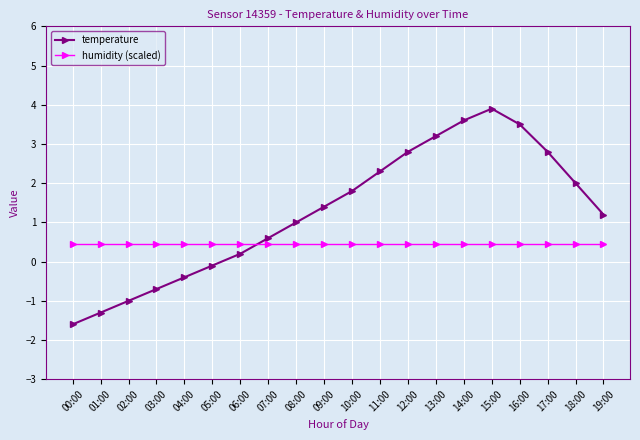

What is the approximate value of humidity (scaled) at 03:00?

0.5